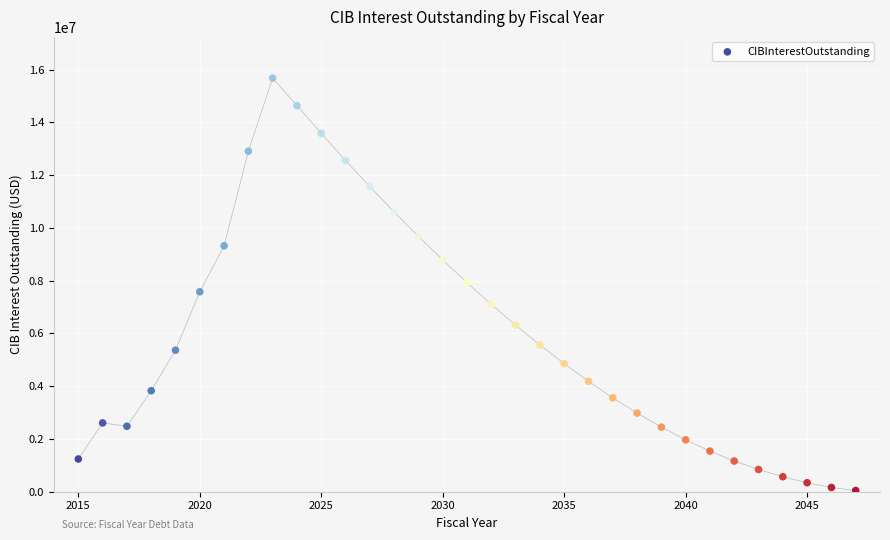

What is the range of Y values (max minus min)?

15634058.6